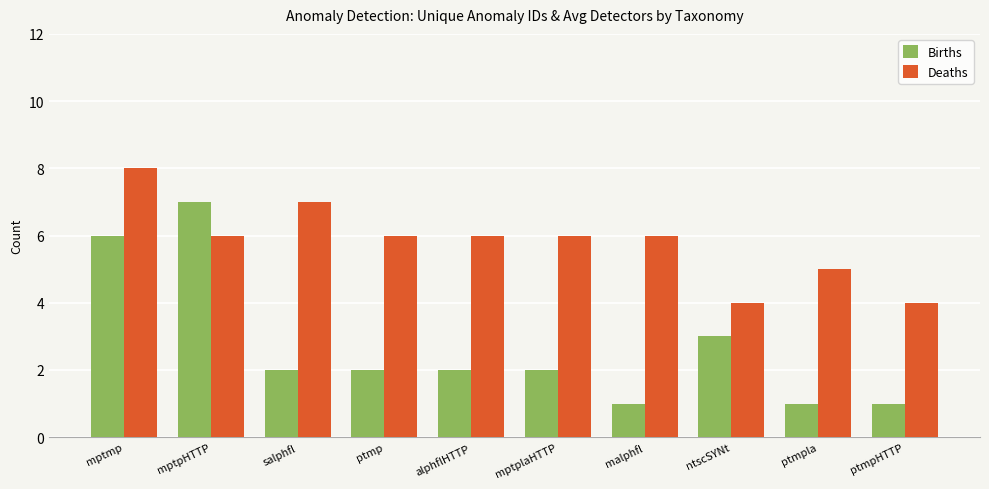

What is the average value of the Deaths series?

6